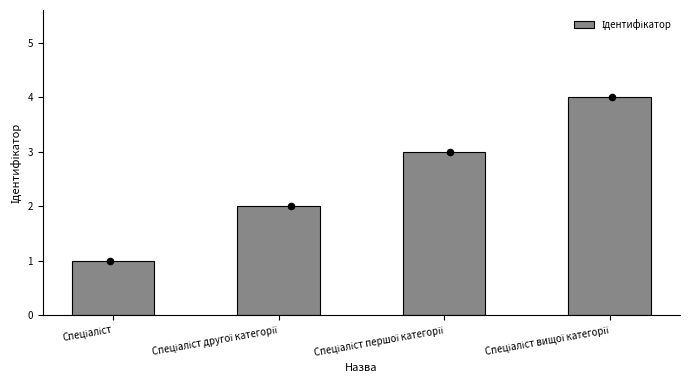

What is the change in value from Спеціаліст to Спеціаліст вищої категорії?

+3